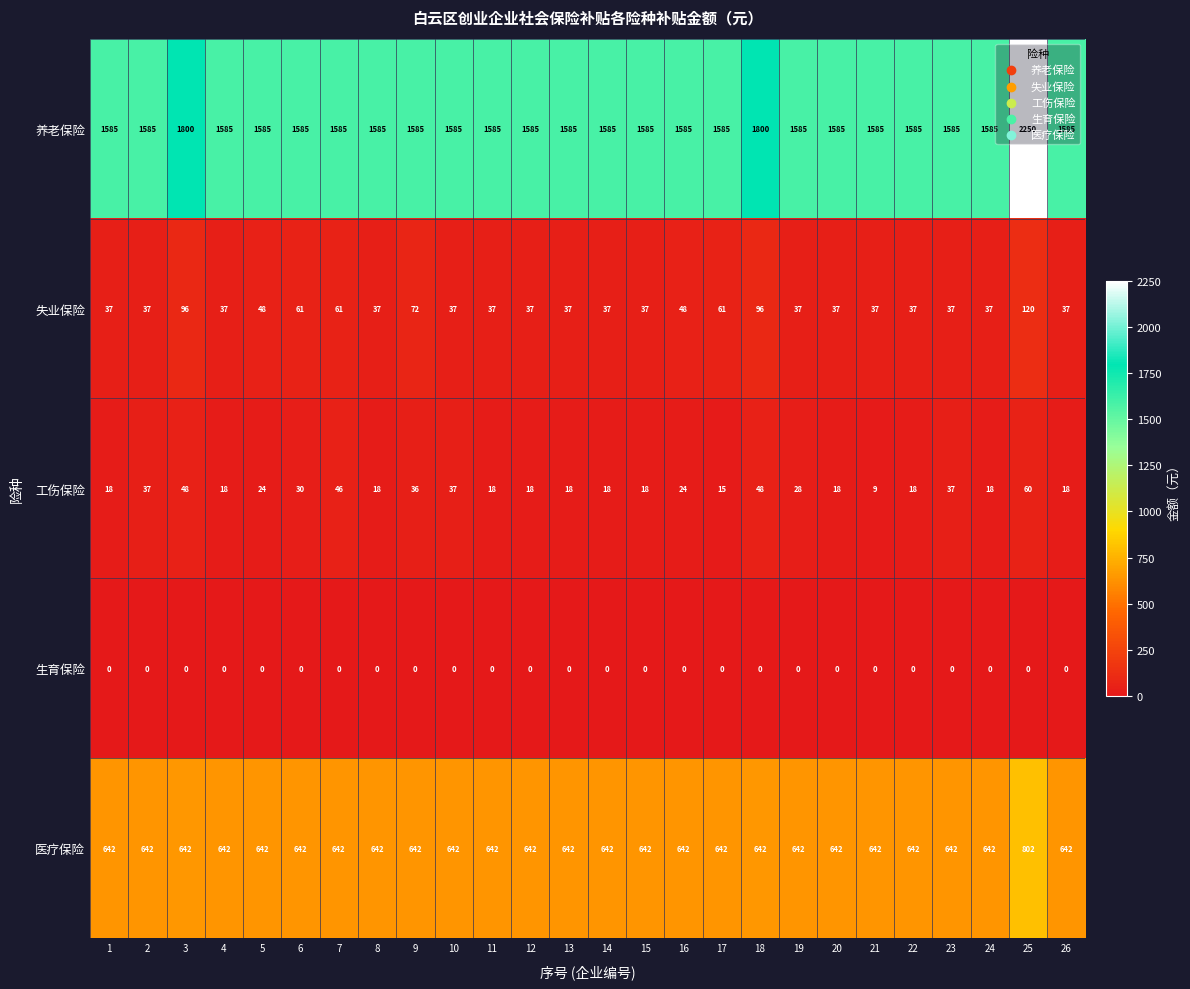

At which category is the sum across all series the highest?

25